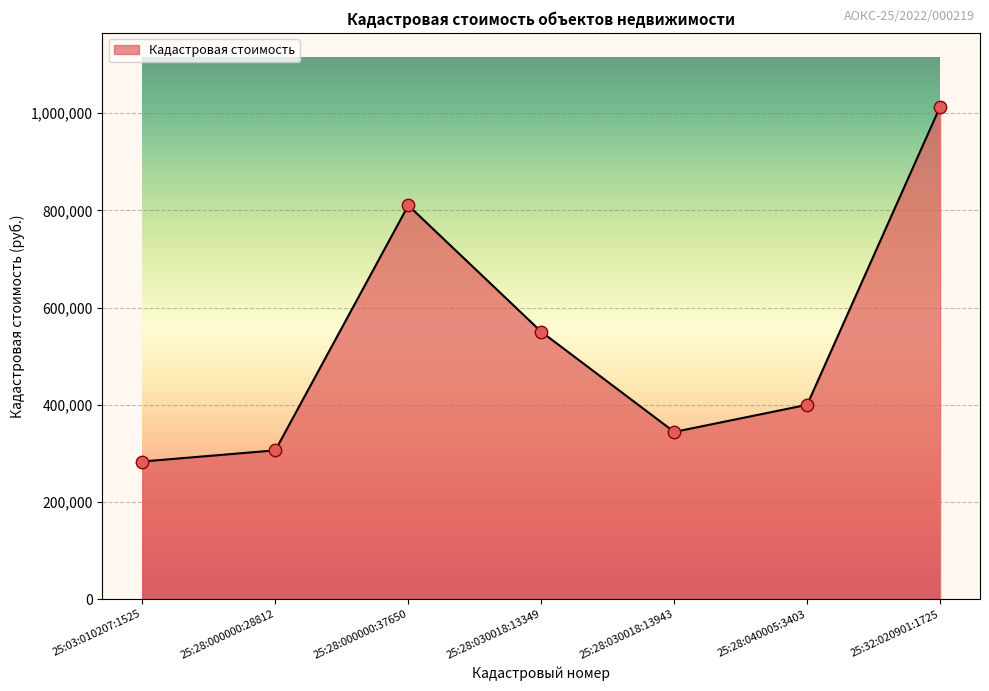

Between 25:28:040005:3403 and 25:28:000000:37650, which is larger?

25:28:000000:37650